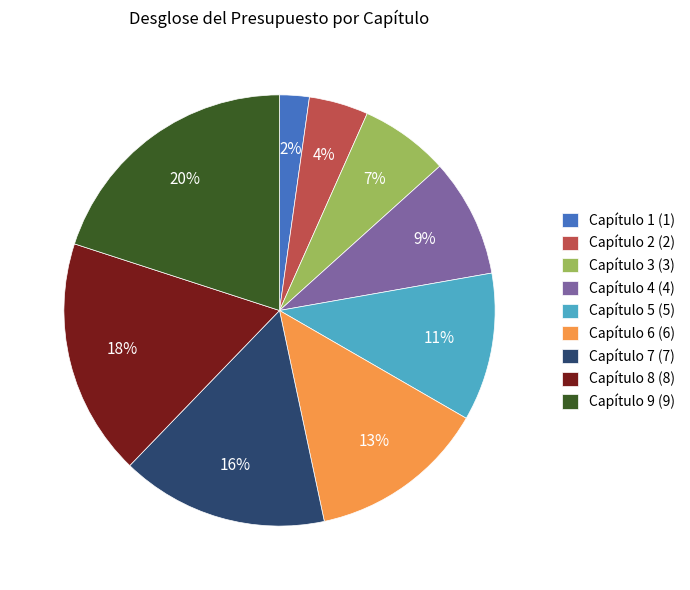

To the nearest percent, what percentage of the pie is Capítulo 2?

4%